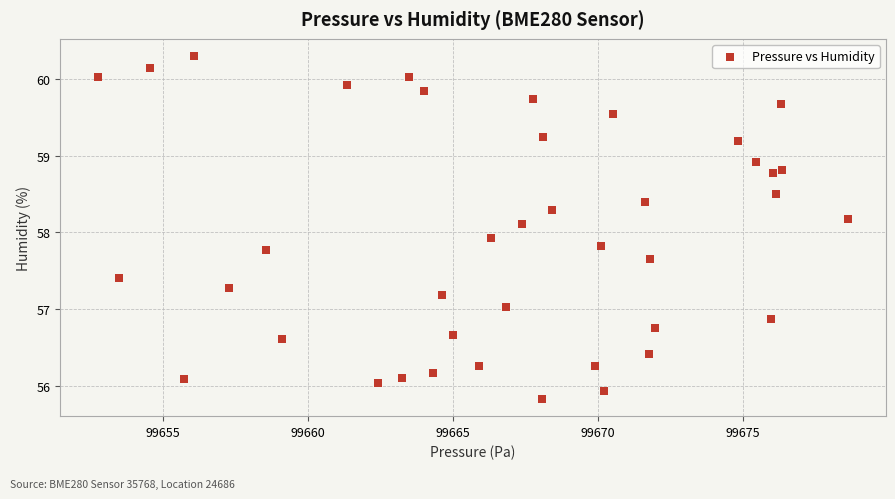

What is the range of Y values (max minus min)?

4.5